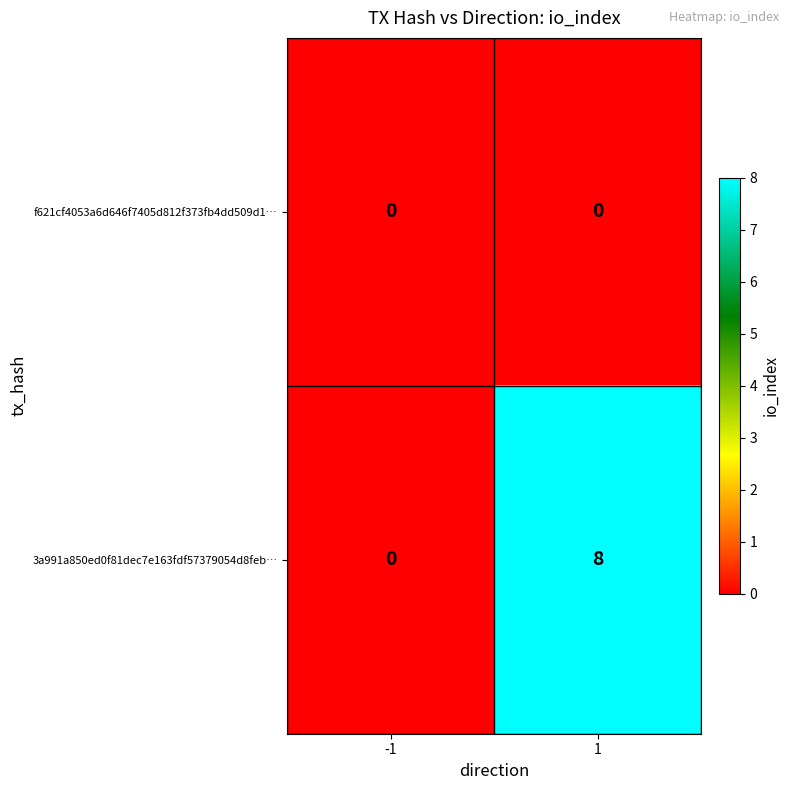

Between -1 and 1, which series saw the biggest shift?

3a991a850ed0f81dec7e163fdf57379054d8feb…